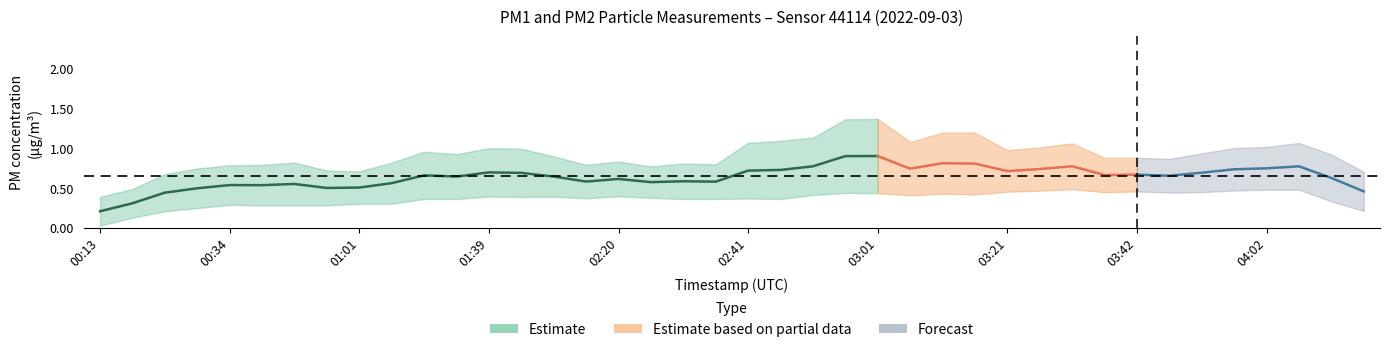

Is the value of P1 at 01:49 greater than the value of P2 at 01:49?

No